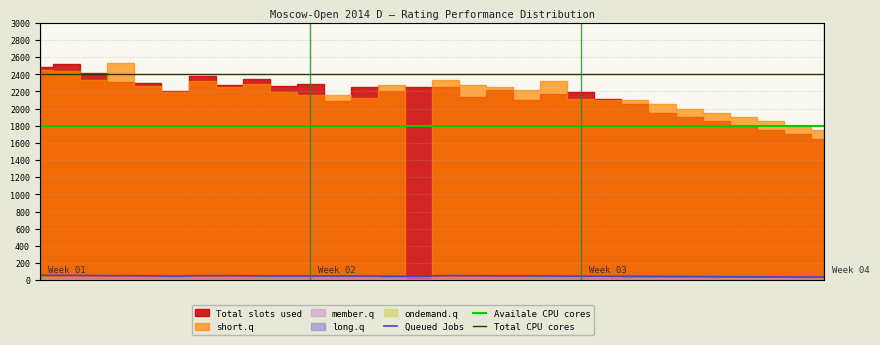

What is the spread (max minus min) of values at 16?

2327